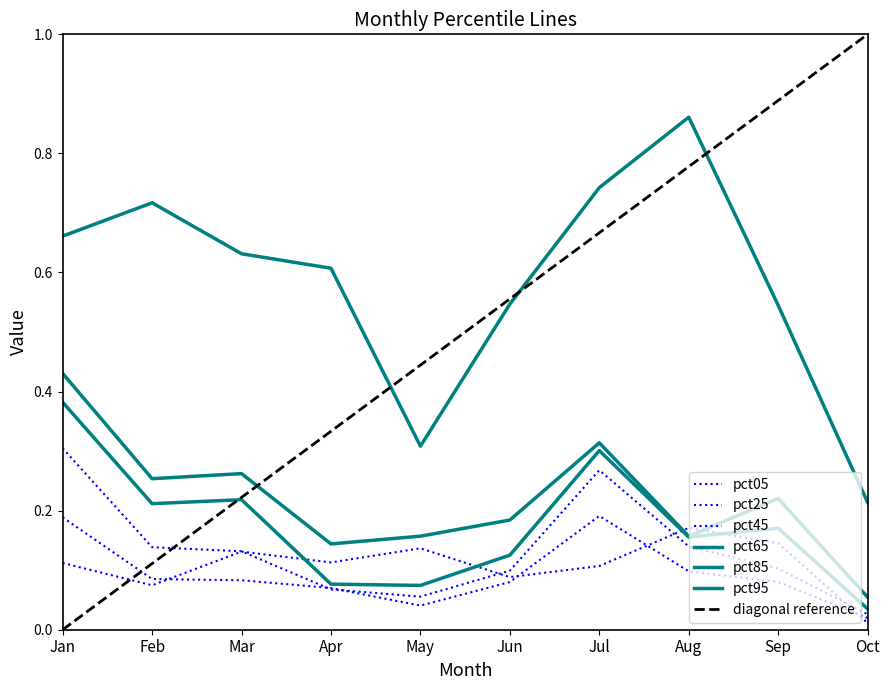

Rank the series by their maximum value, from highest to lowest.

pct95, pct85, pct65, pct45, pct25, pct05